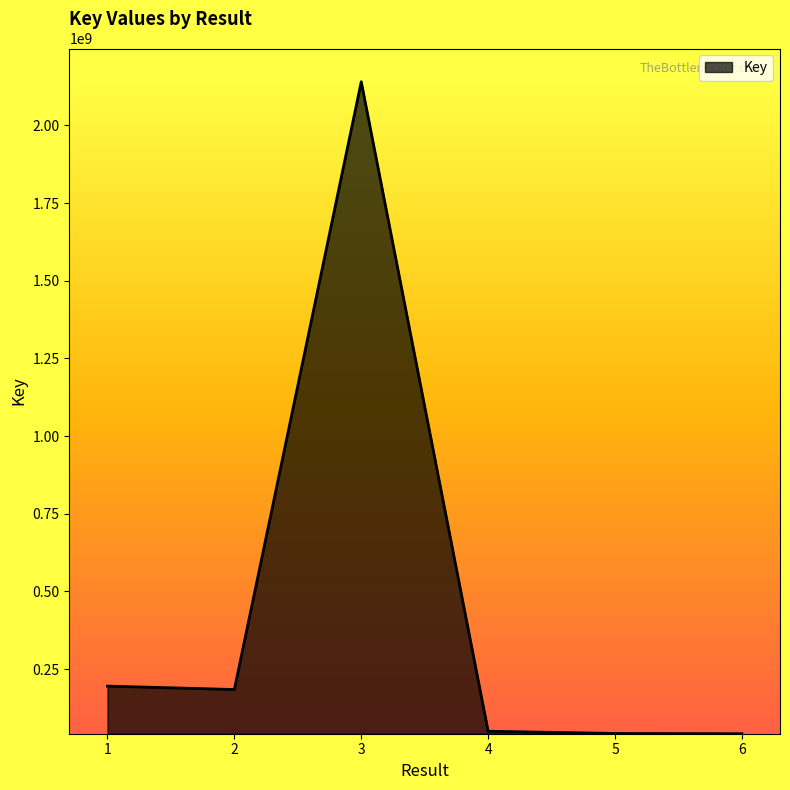

What is the maximum value shown in the chart?

2140716664